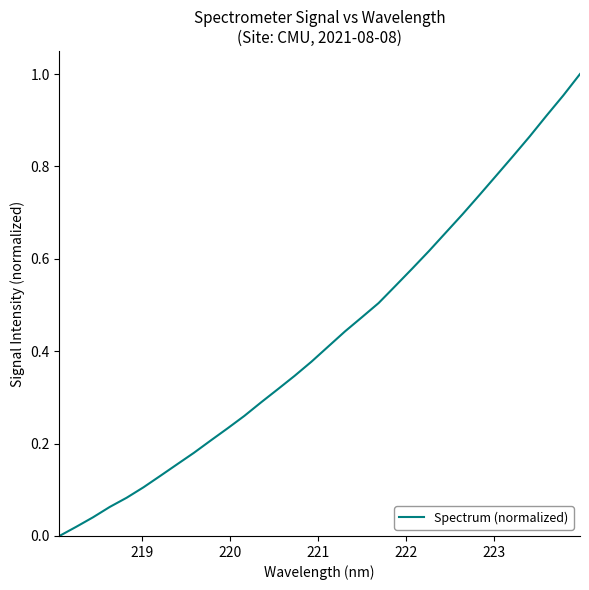

What is the greatest value displayed?

1.0